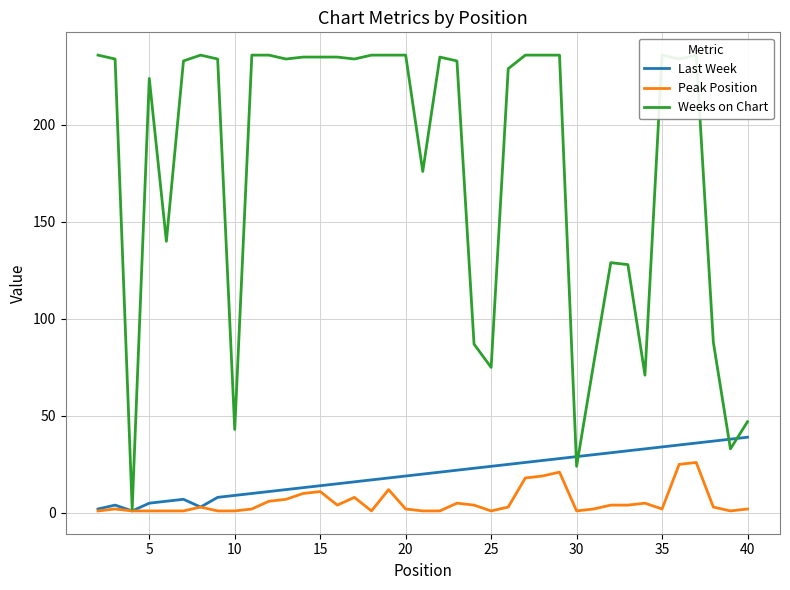

The Last Week series shows 24 at 25. True or false?

True